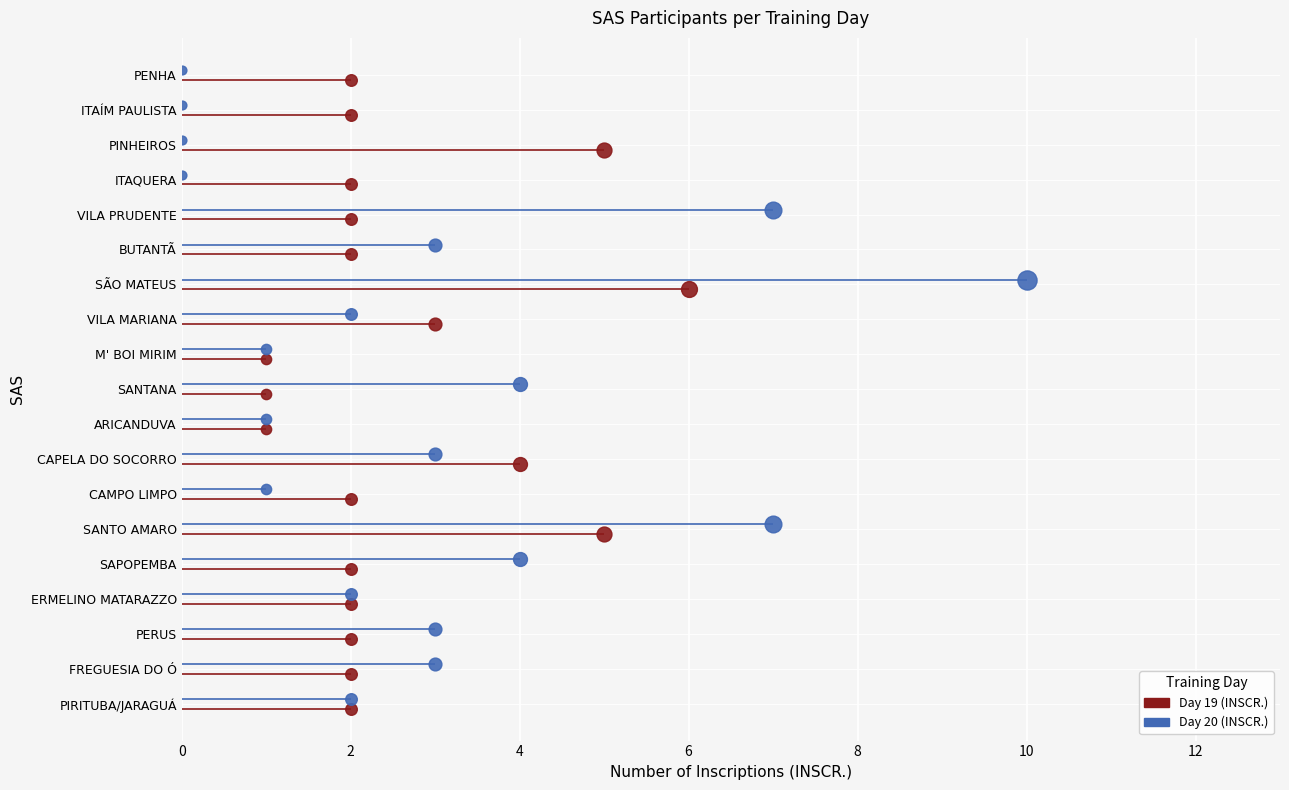

At how many categories does at least one series exceed 7?

1